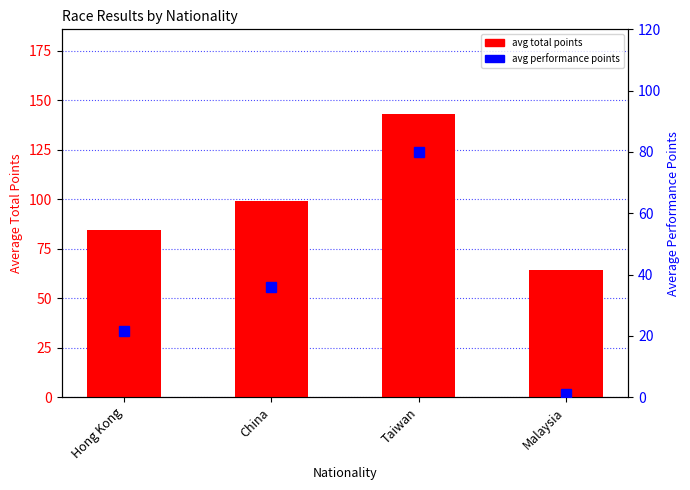

Are the bars grouped side by side (vs. stacked)?

Yes